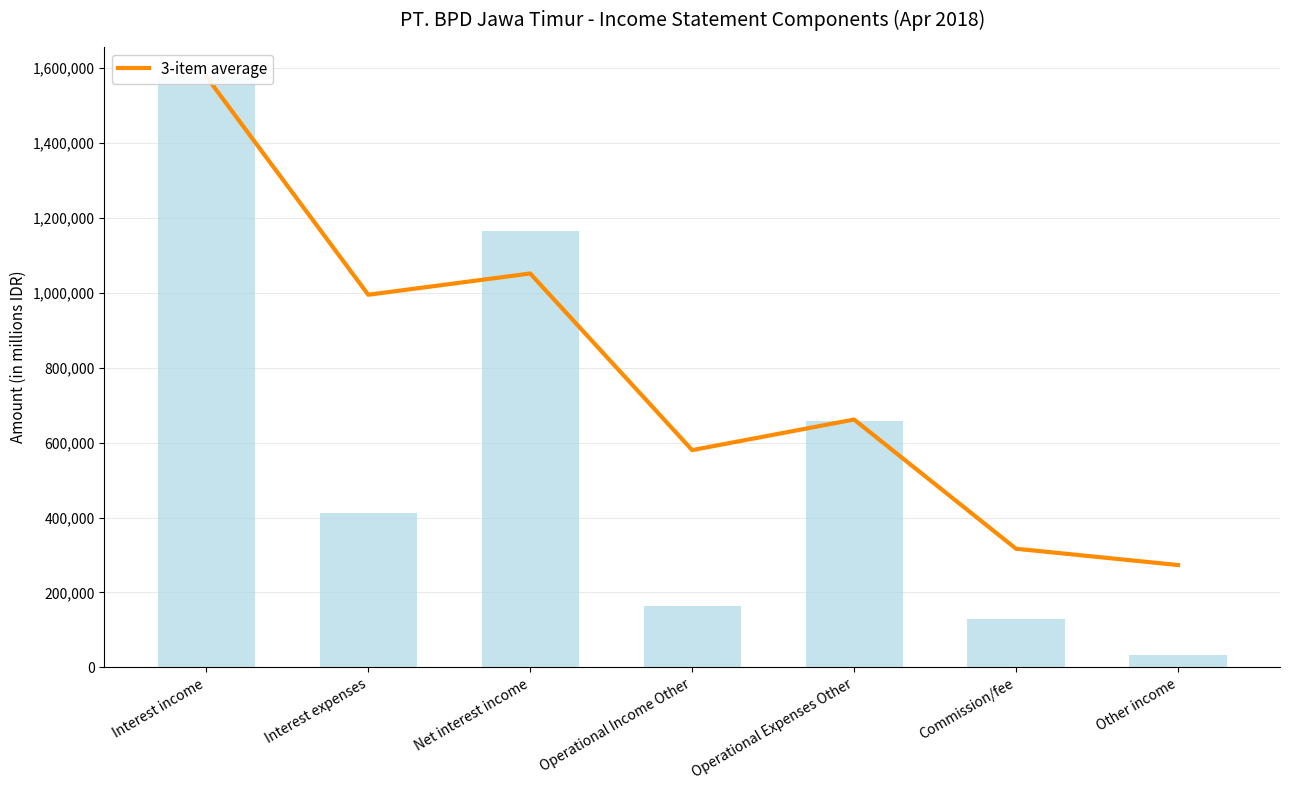

Does the chart contain stacked bars?

No